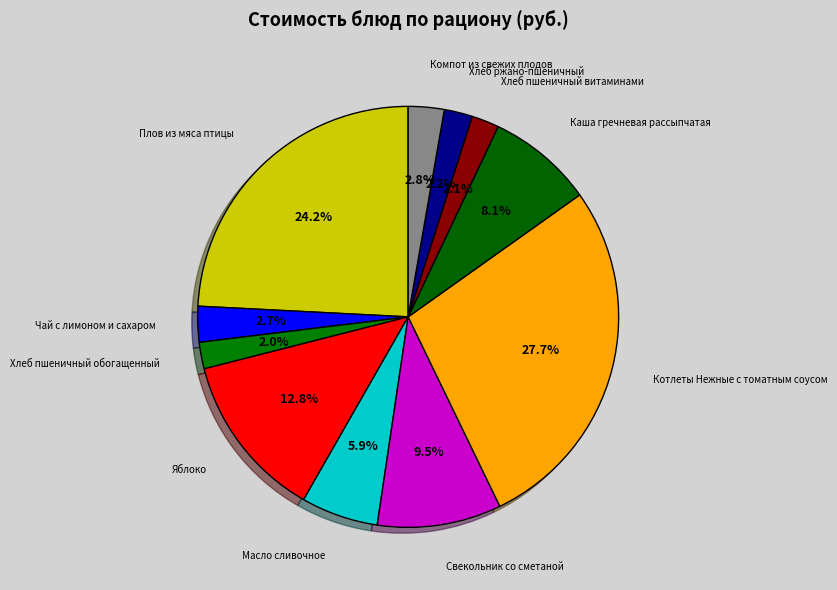

Does any single category account for the majority?

No